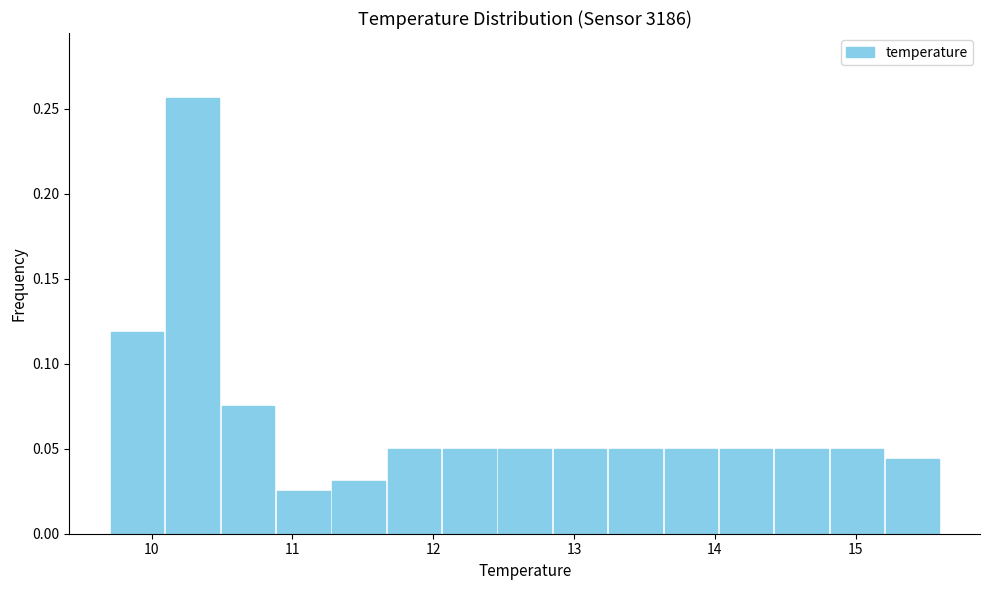

Read against the x-axis, roughly where is the centre of the tallest bar?

10.3